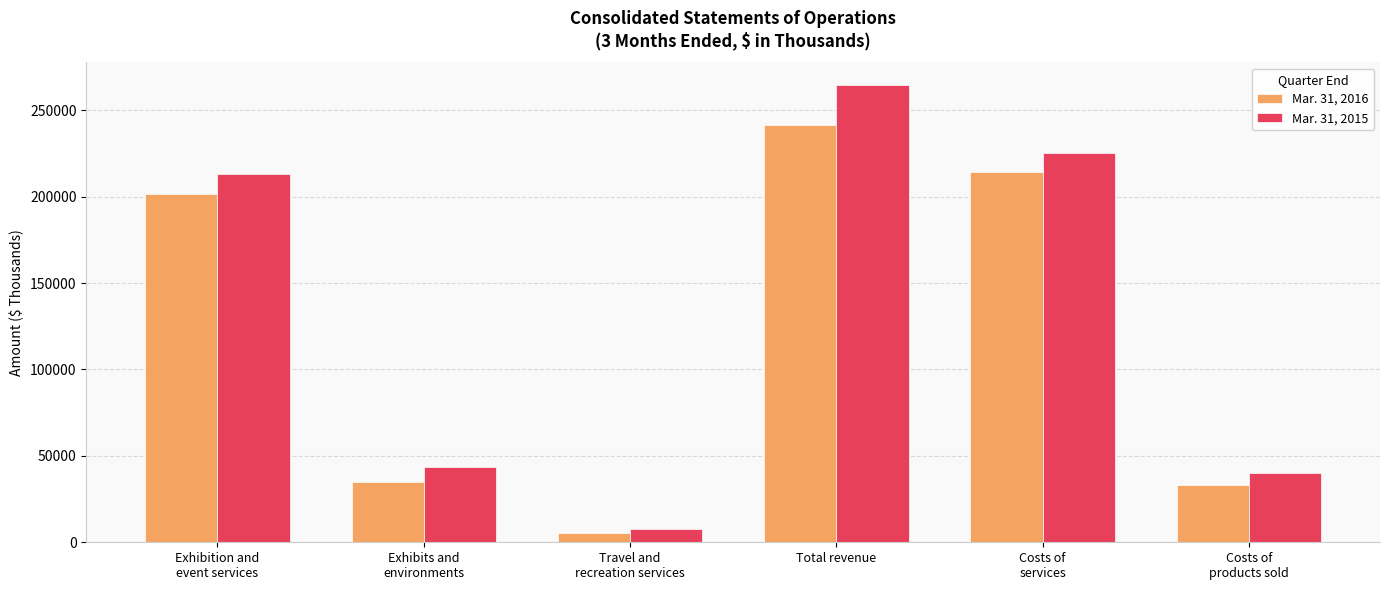

Which series changed the most between Exhibition and
event services and Exhibits and
environments?

Mar. 31, 2015